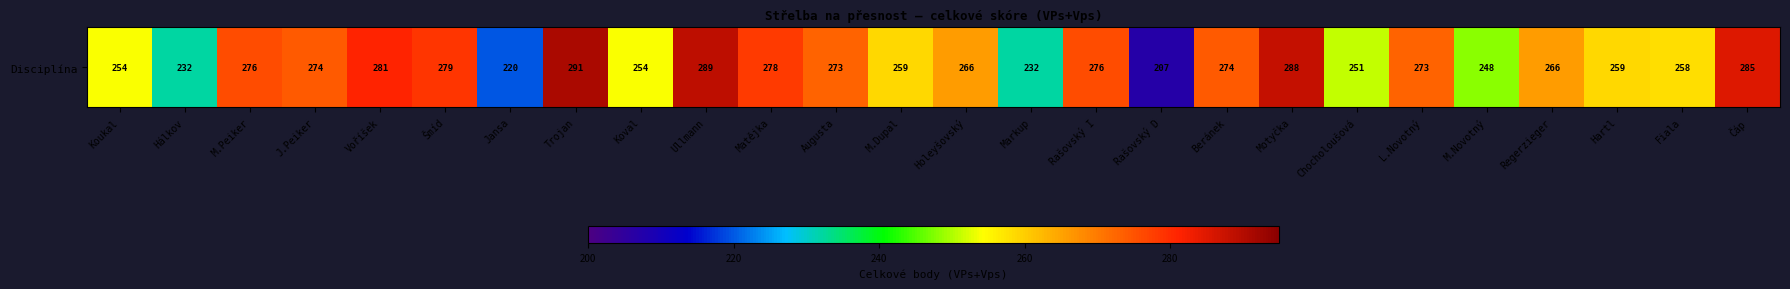

What is the change in value from Markup to Hartl?

+27